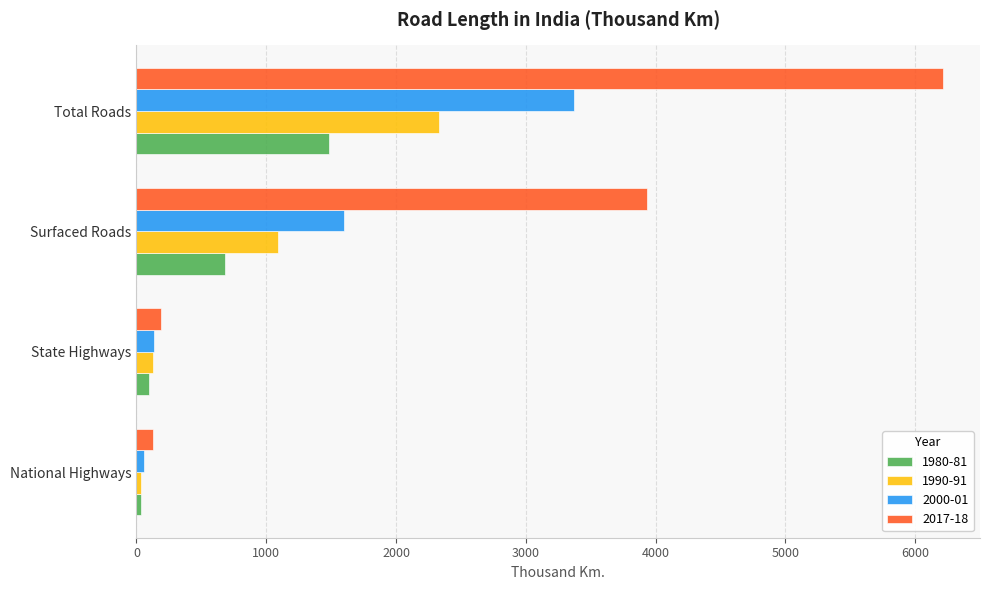

What is the minimum value shown in the chart?

31.7